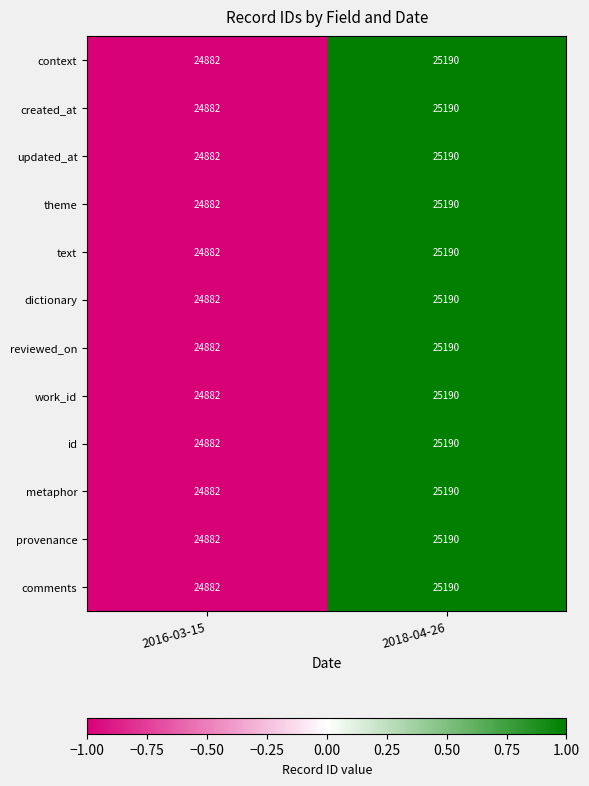

Reading right to left, extract all data points from this chart.

context: 25190	24882
created_at: 25190	24882
updated_at: 25190	24882
theme: 25190	24882
text: 25190	24882
dictionary: 25190	24882
reviewed_on: 25190	24882
work_id: 25190	24882
id: 25190	24882
metaphor: 25190	24882
provenance: 25190	24882
comments: 25190	24882